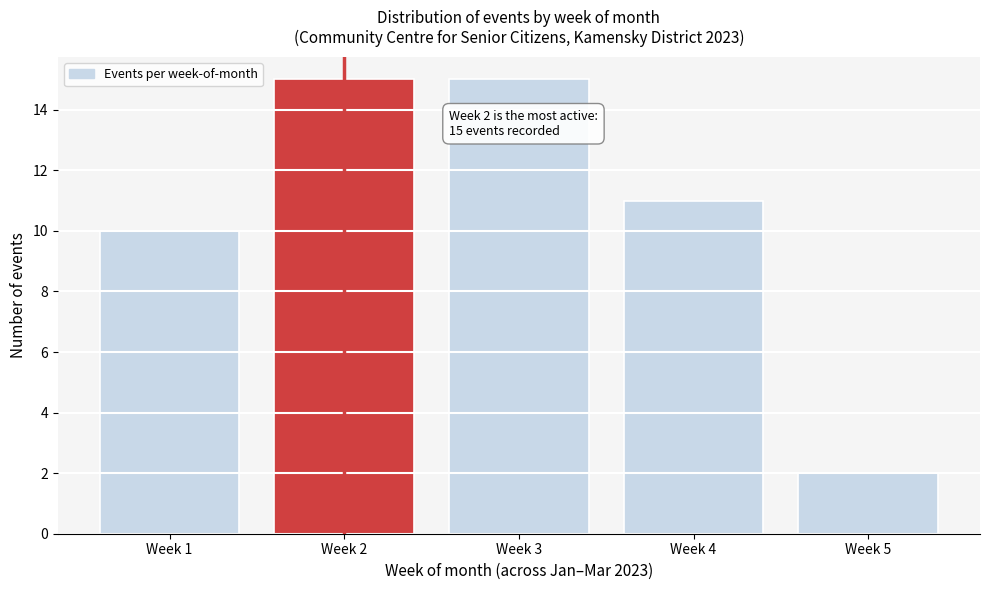

Reading left to right, what are all the values shown in this chart?

Week 1=10	Week 2=15	Week 3=15	Week 4=11	Week 5=2